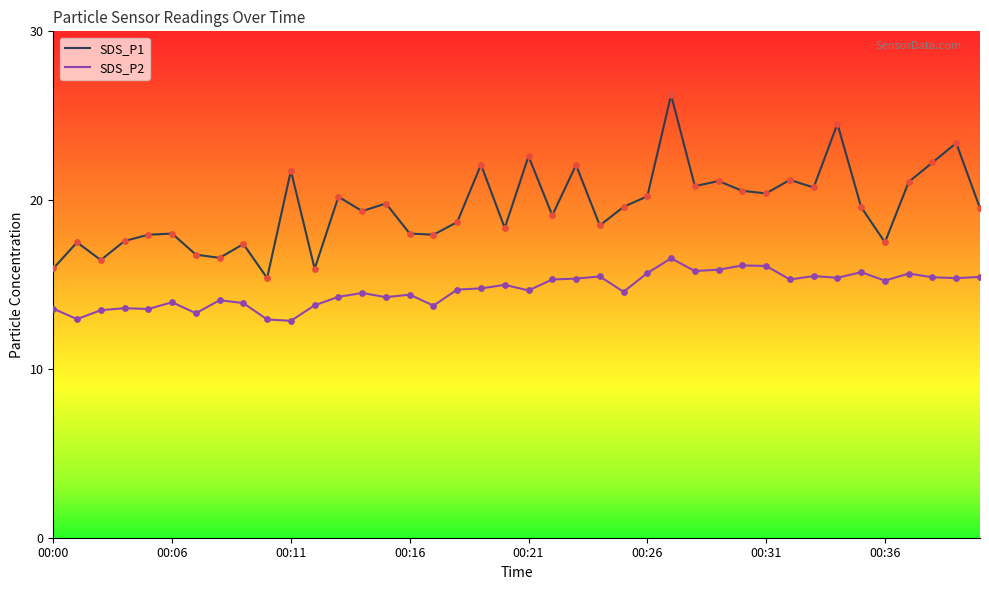

Which series has the largest total across all categories?

SDS_P1